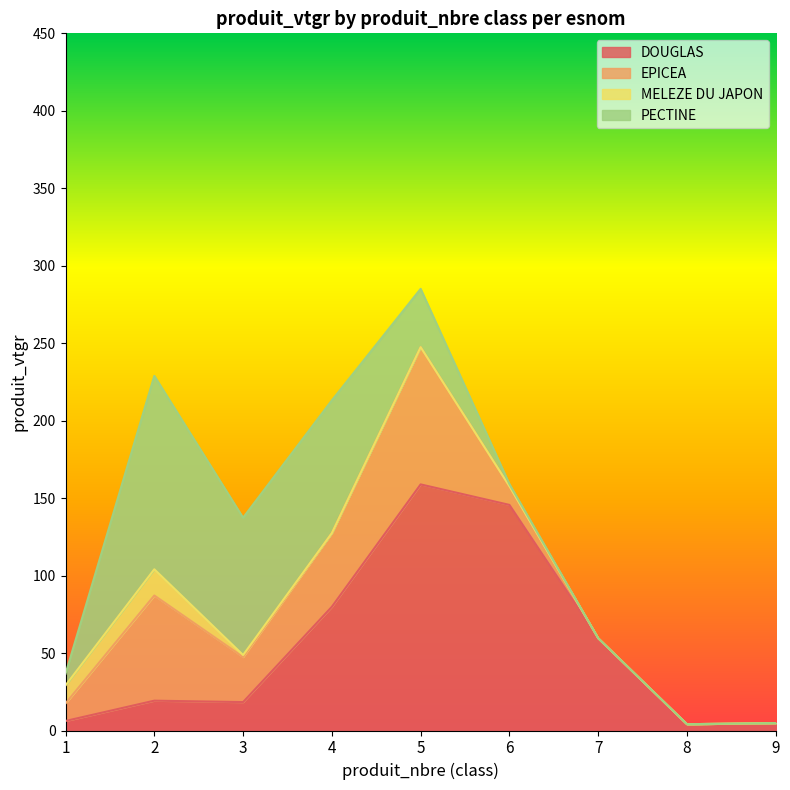

At which label is EPICEA closest to 44?

4